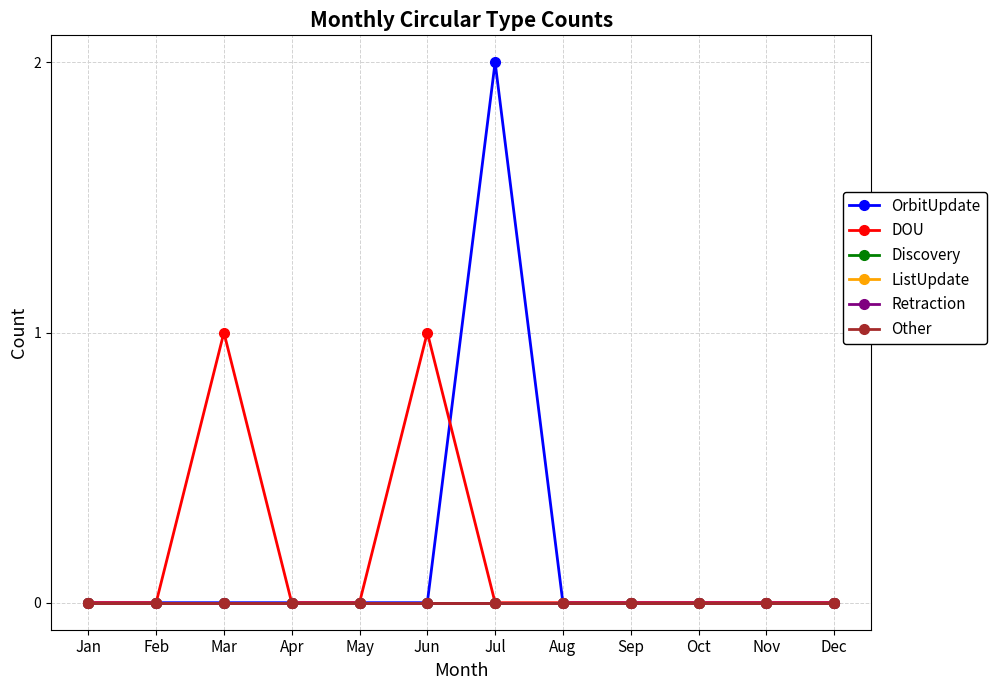

At Aug, list the series in order from largest to smallest.

OrbitUpdate, DOU, Discovery, ListUpdate, Retraction, Other